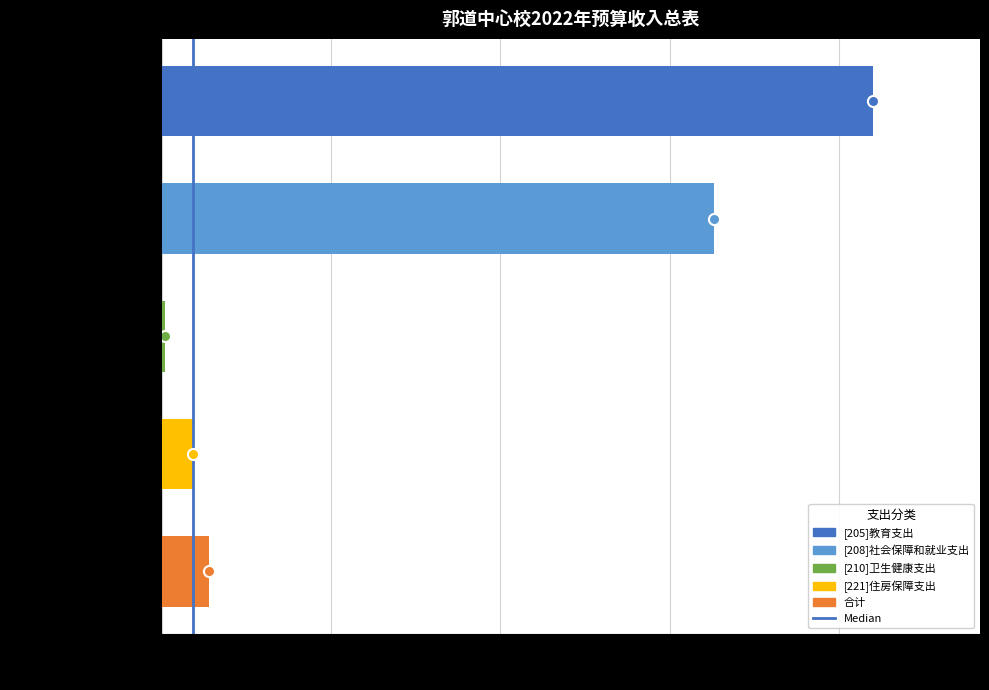

Is it true that the value at [208]社会保障和就业支出 is 230.4?

False